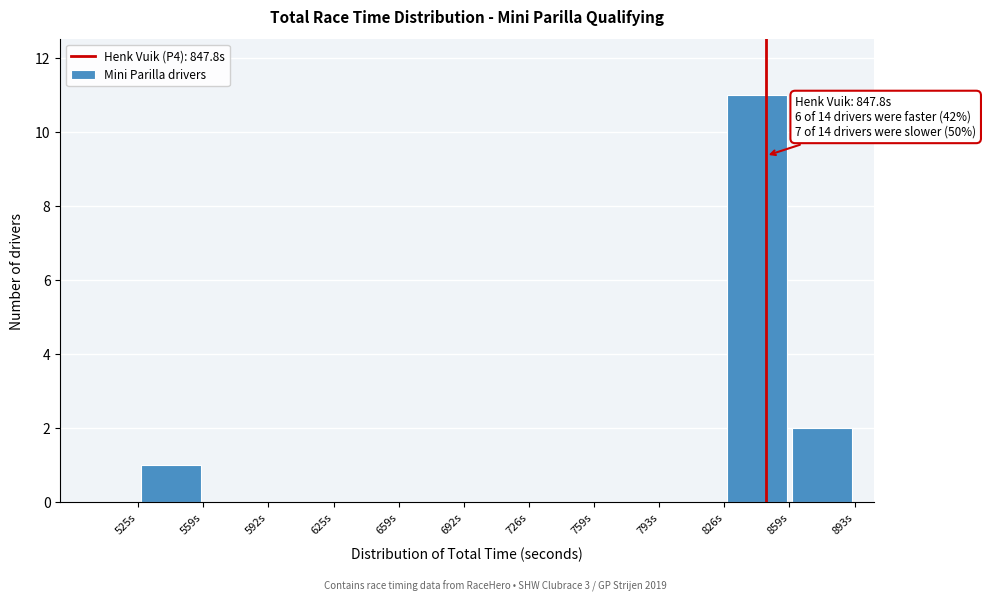

Which range on the x-axis has the tallest bar?

825 to 860